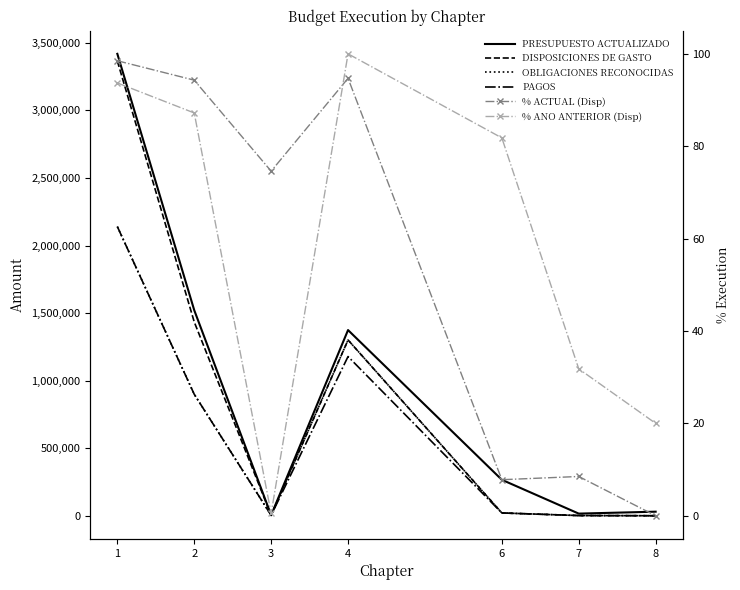

The DISPOSICIONES DE GASTO series shows 1333.0 at 7. True or false?

True